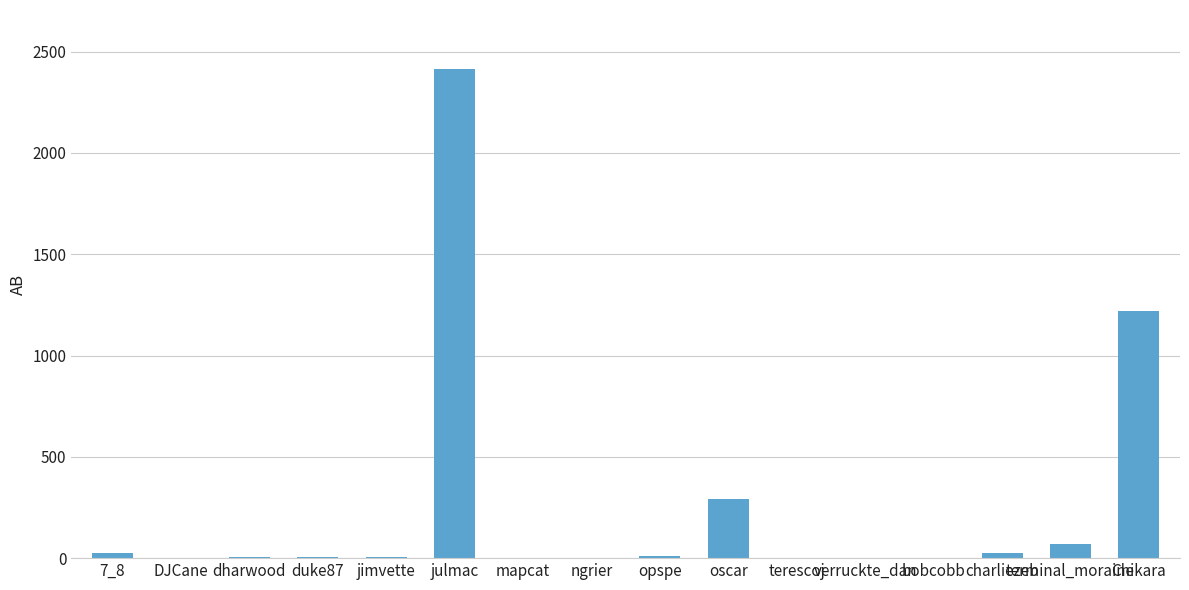

Which category has the highest value across all series?

julmac